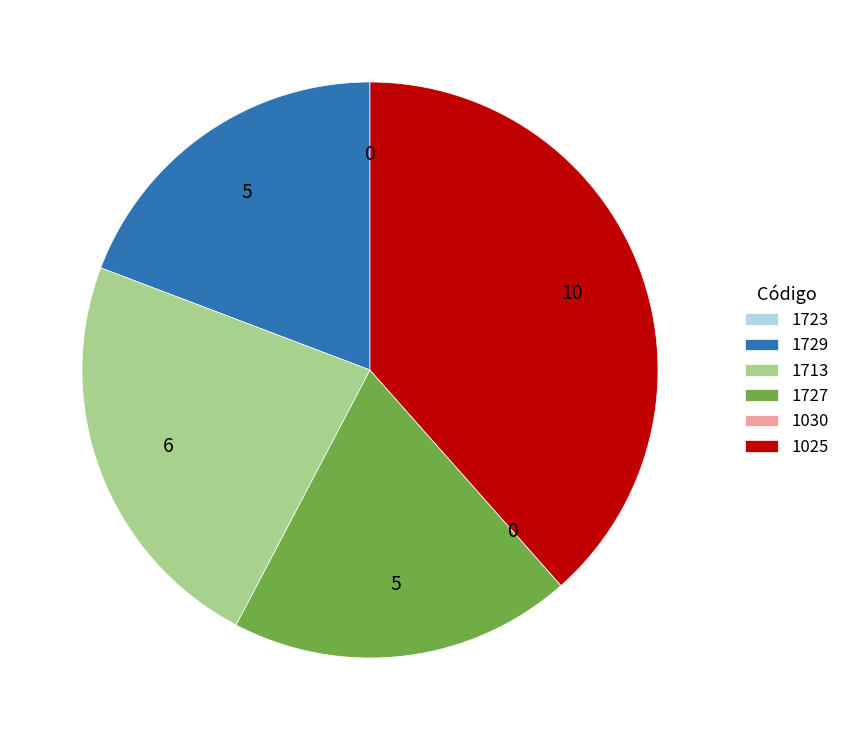

Is 1729 the majority of the pie?

No